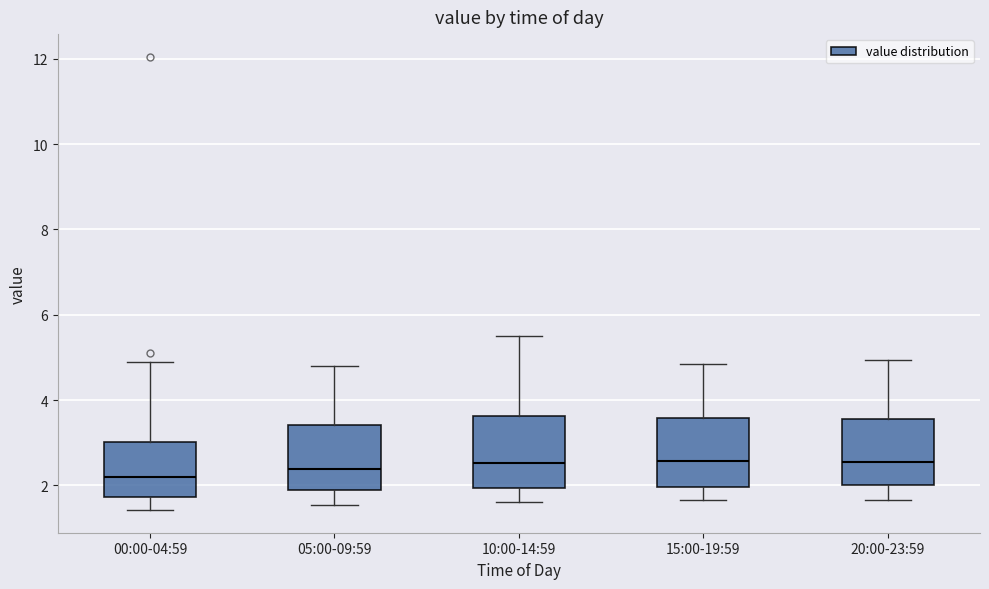

Where does the upper whisker of the box for 15:00-19:59 end on the y-axis? The values are not printed on the chart, so give them approximately, as read against the axis.

4.8